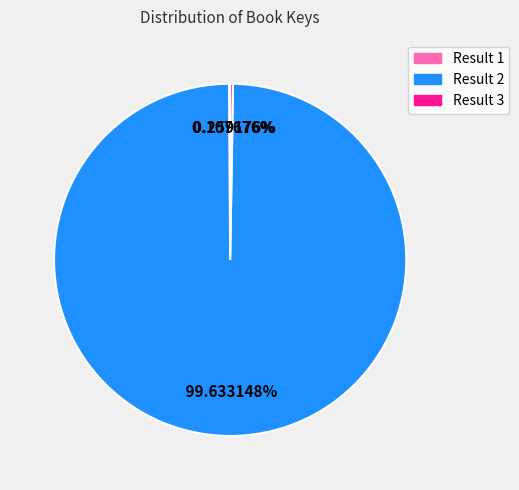

Is there a majority slice in this chart?

Yes